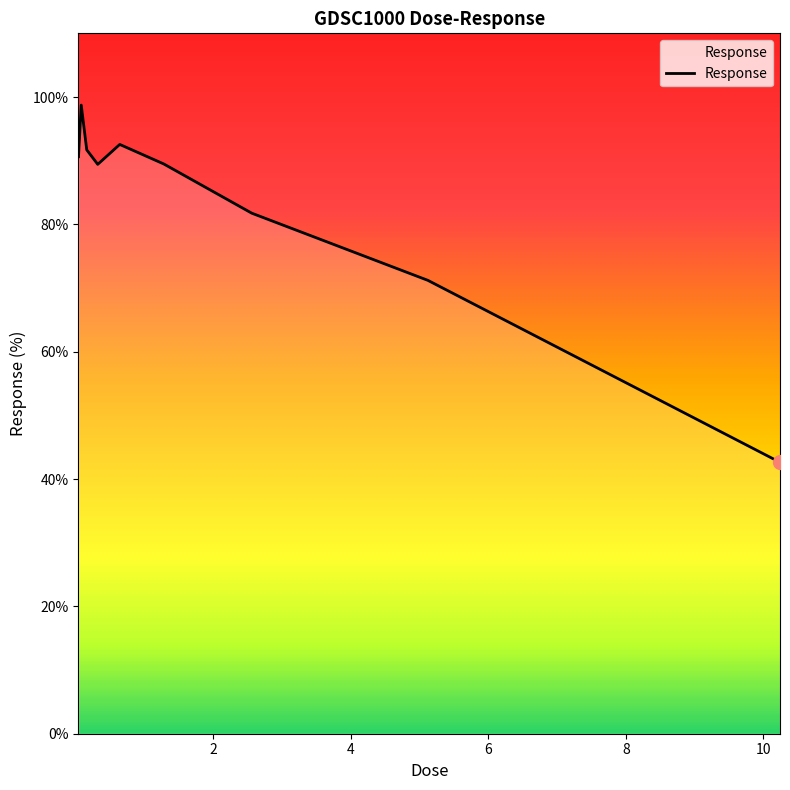

What is the maximum value shown in the chart?

98.7